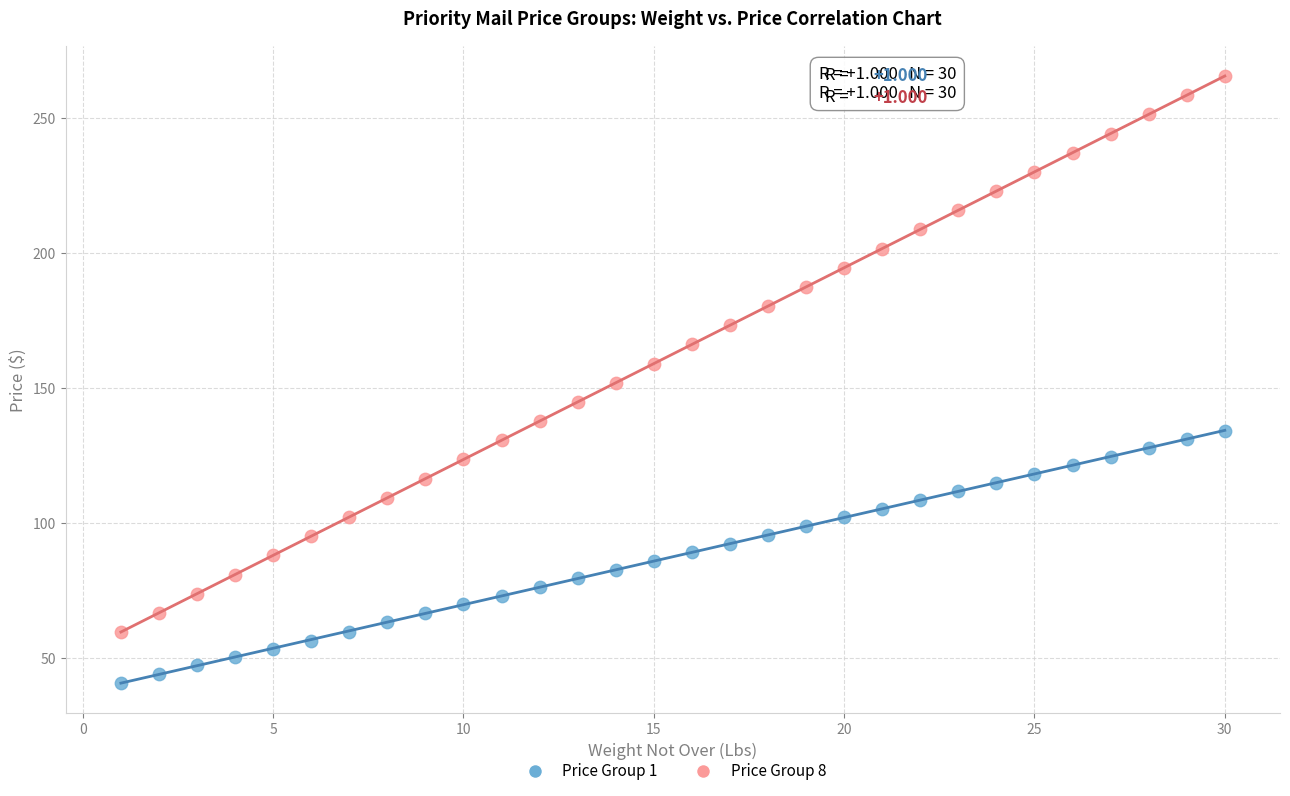

Across all data points, what is the range of X values (max minus min)?

29.0